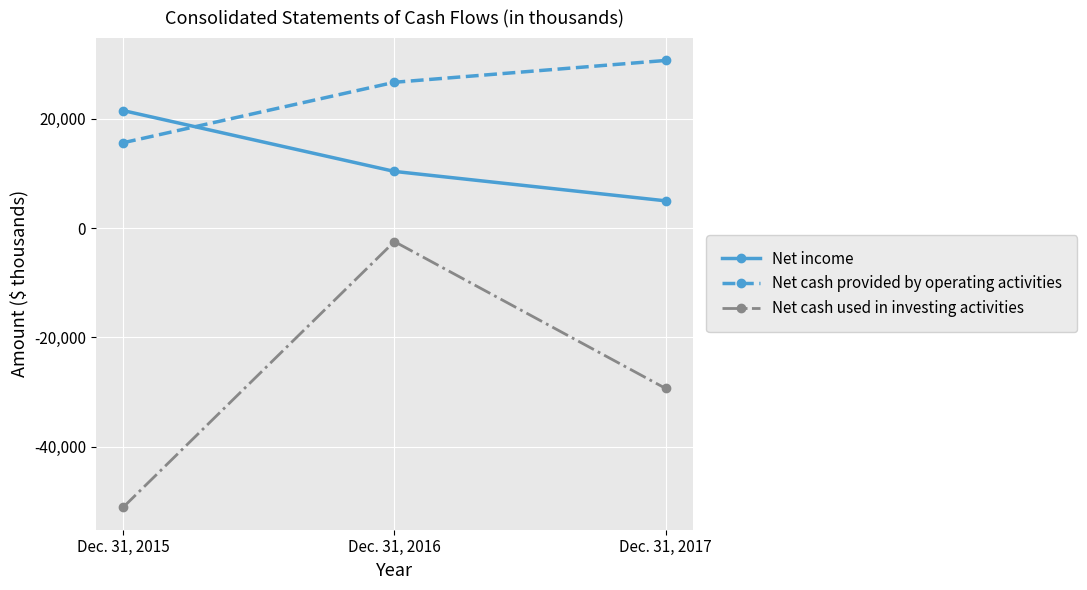

At how many categories does at least one series exceed 29267?

1